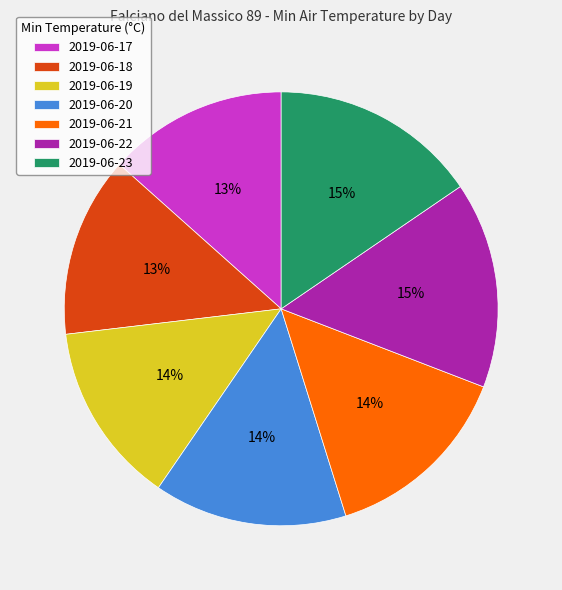

Count the number of slices in the pie.

7